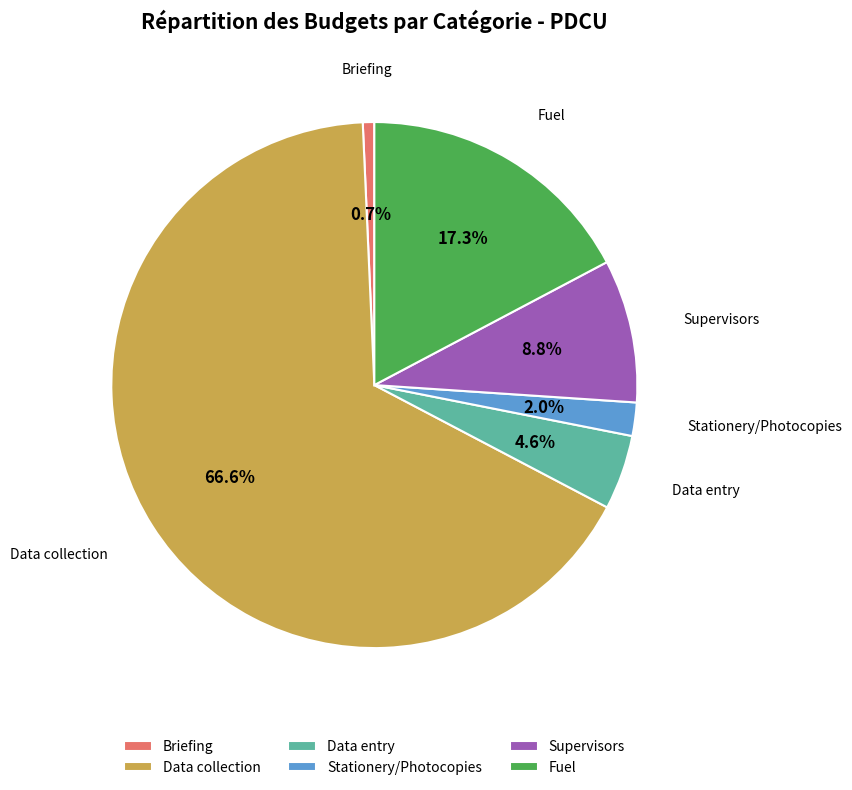

Approximately how many times larger is the value at Data collection compared to Briefing?

94.6